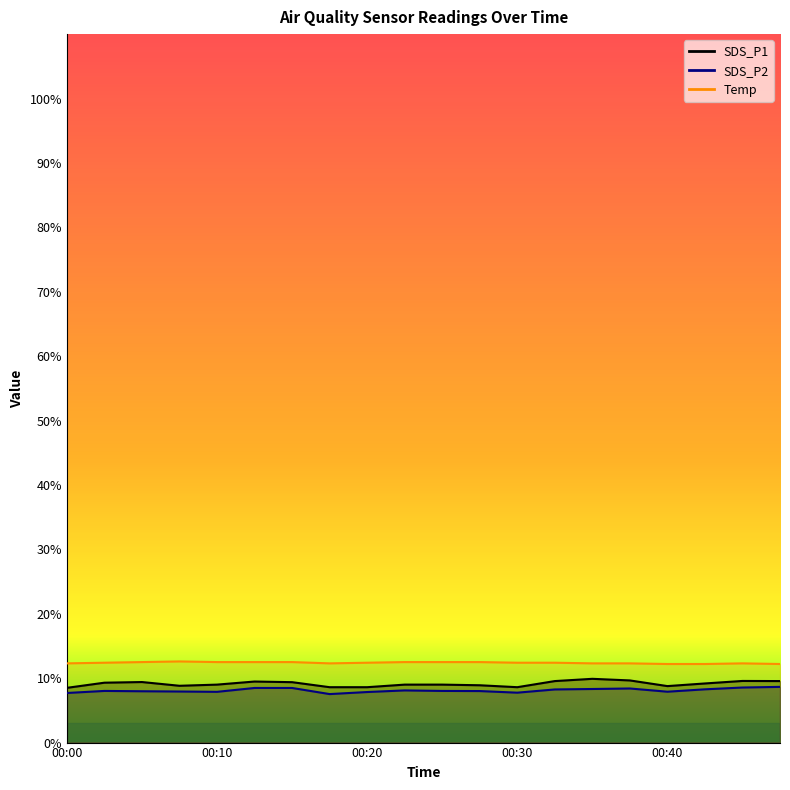

List the labels in order of SDS_P2 value, smallest first.

00:18, 00:00, 00:30, 00:20, 00:10, 00:40, 00:08, 00:05, 00:28, 00:02, 00:25, 00:23, 00:32, 00:43, 00:35, 00:37, 00:13, 00:15, 00:45, 00:48